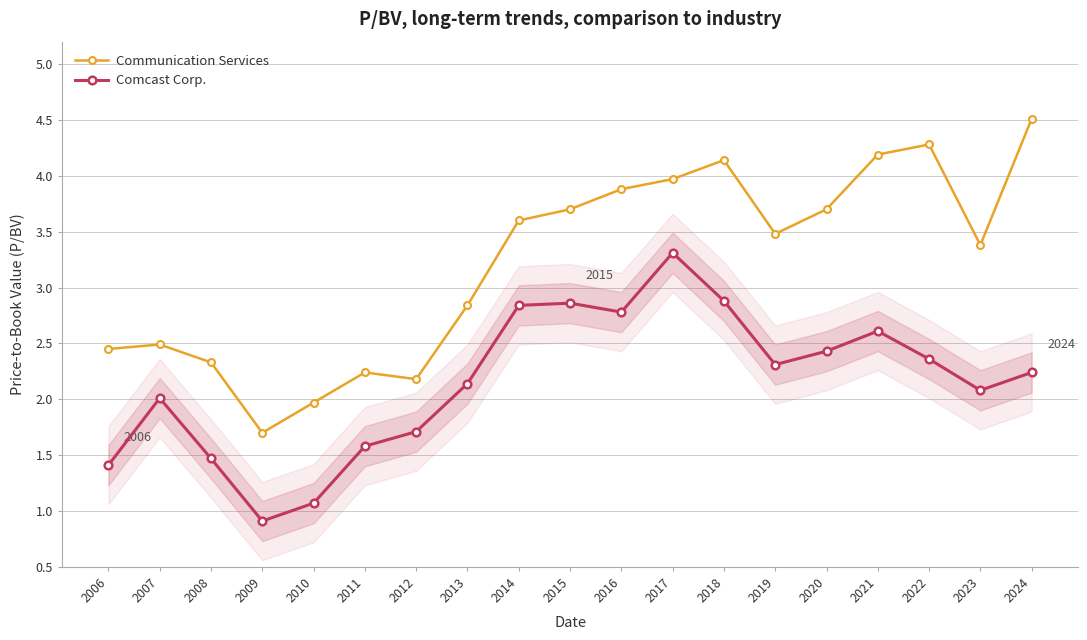

Is the value of Comcast Corp. at 2006 greater than the value of Communication Services at 2013?

No